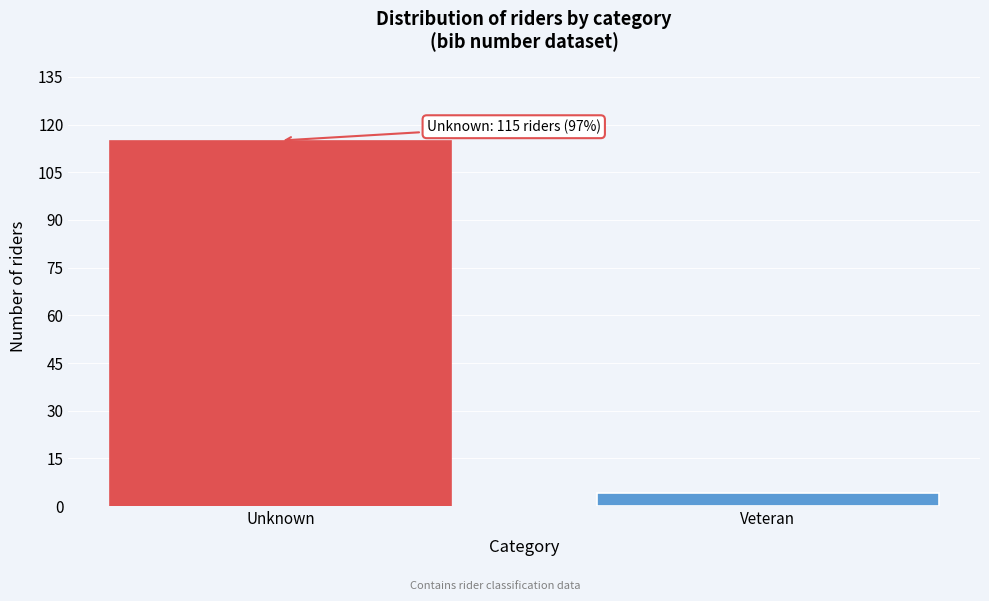

Reading right to left, transcribe all the data shown in this chart.

4	115